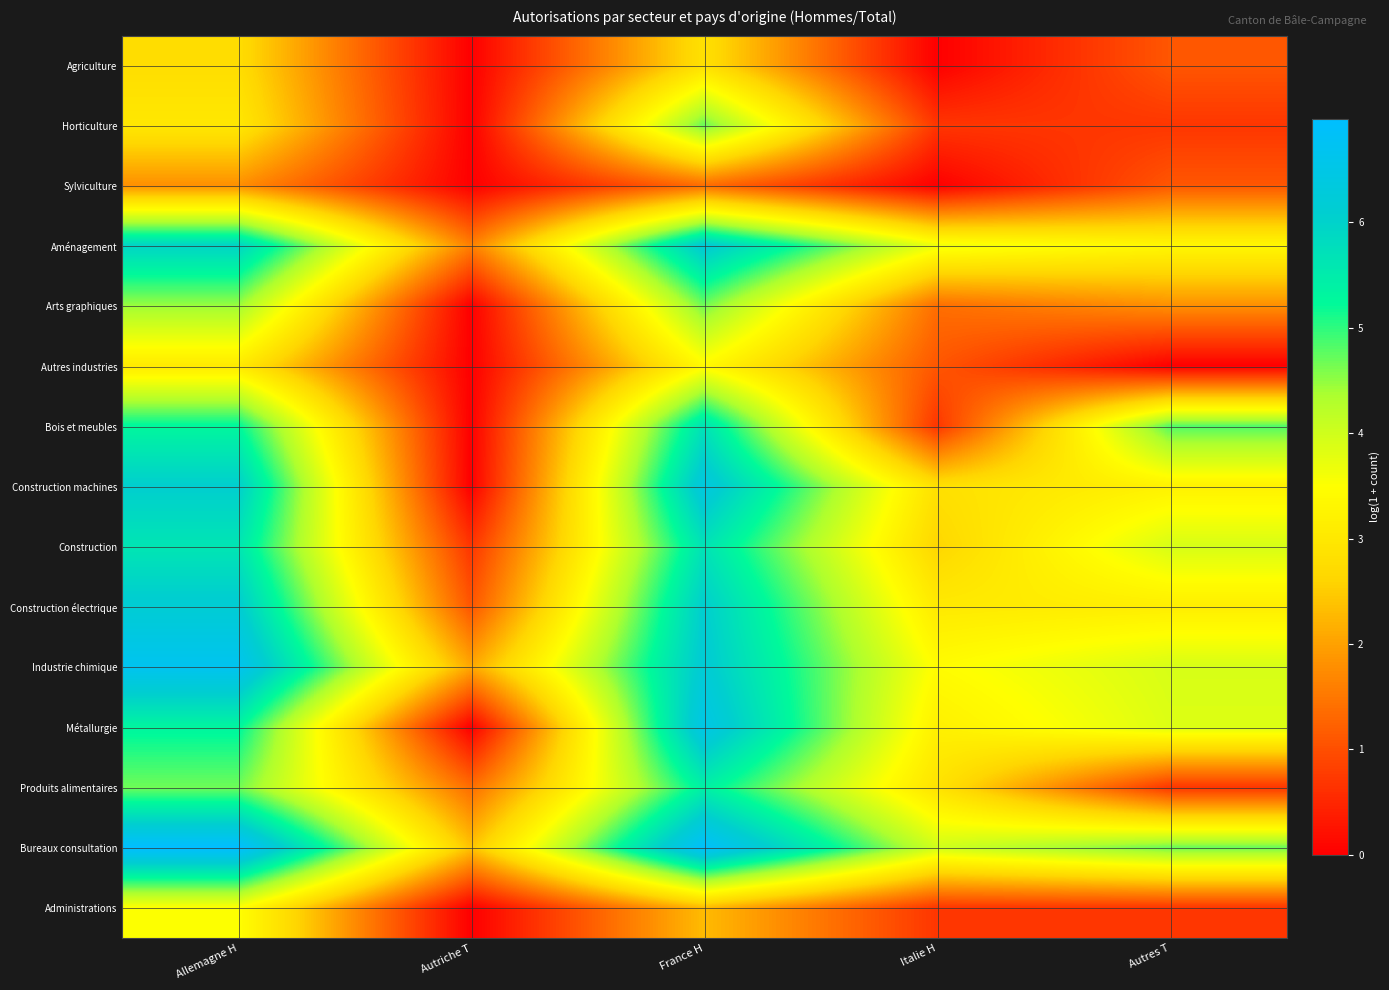

Reading left to right, list all the values displayed in this chart.

Agriculture: Allemagne H=2.8	Autriche T=0.0	France H=2.8	Italie H=0.0	Autres T=1.1
Horticulture: Allemagne H=3.0	Autriche T=0.0	France H=4.7	Italie H=0.7	Autres T=0.7
Sylviculture: Allemagne H=1.8	Autriche T=0.0	France H=1.4	Italie H=0.0	Autres T=1.1
Aménagement: Allemagne H=6.0	Autriche T=1.6	France H=6.2	Italie H=3.7	Autres T=3.3
Arts graphiques: Allemagne H=4.5	Autriche T=0.0	France H=4.7	Italie H=1.4	Autres T=1.8
Autres industries: Allemagne H=3.0	Autriche T=0.0	France H=3.4	Italie H=1.1	Autres T=0.0
Bois et meubles: Allemagne H=5.3	Autriche T=0.0	France H=5.7	Italie H=0.7	Autres T=4.8
Construction machines: Allemagne H=6.1	Autriche T=0.0	France H=6.4	Italie H=2.8	Autres T=3.2
Construction: Allemagne H=5.6	Autriche T=0.7	France H=5.7	Italie H=2.6	Autres T=3.9
Construction électrique: Allemagne H=6.2	Autriche T=1.1	France H=6.1	Italie H=3.0	Autres T=3.1
Industrie chimique: Allemagne H=6.7	Autriche T=2.1	France H=6.2	Italie H=3.4	Autres T=3.9
Métallurgie: Allemagne H=5.3	Autriche T=0.0	France H=6.5	Italie H=3.2	Autres T=3.9
Produits alimentaires: Allemagne H=4.7	Autriche T=1.4	France H=5.4	Italie H=2.9	Autres T=0.7
Bureaux consultation: Allemagne H=7.0	Autriche T=2.4	France H=6.9	Italie H=4.0	Autres T=4.7
Administrations: Allemagne H=3.5	Autriche T=0.0	France H=2.3	Italie H=0.7	Autres T=0.7